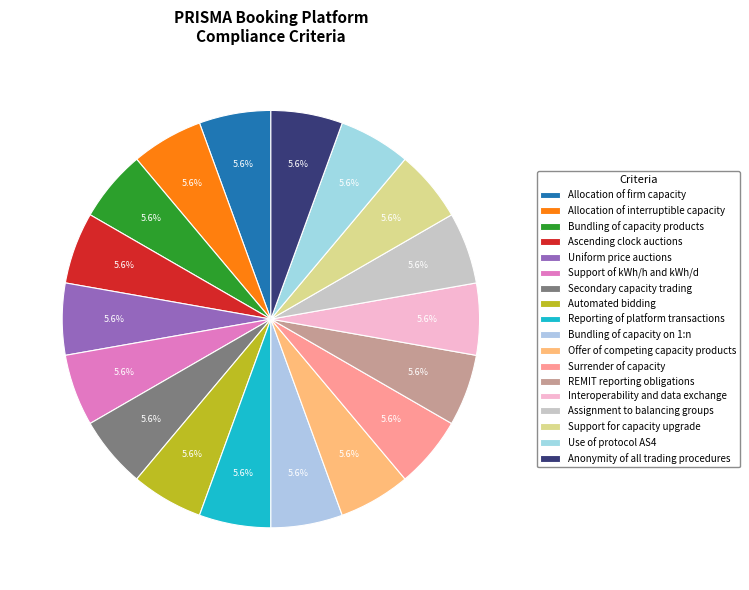

How many segments does this pie chart have?

18